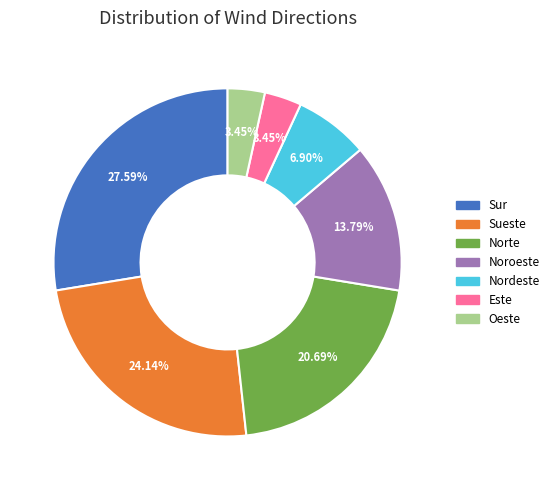

What portion of the pie excludes Nordeste?

93.1%